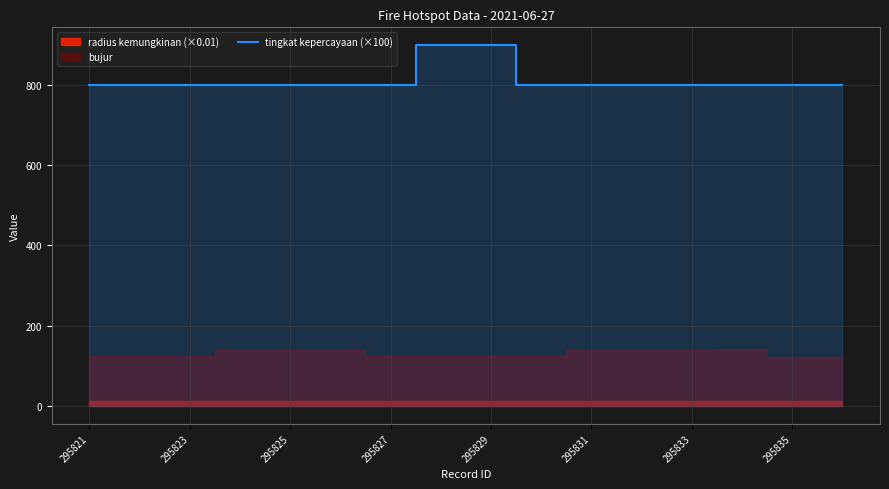

What is the sum of all values?

13000